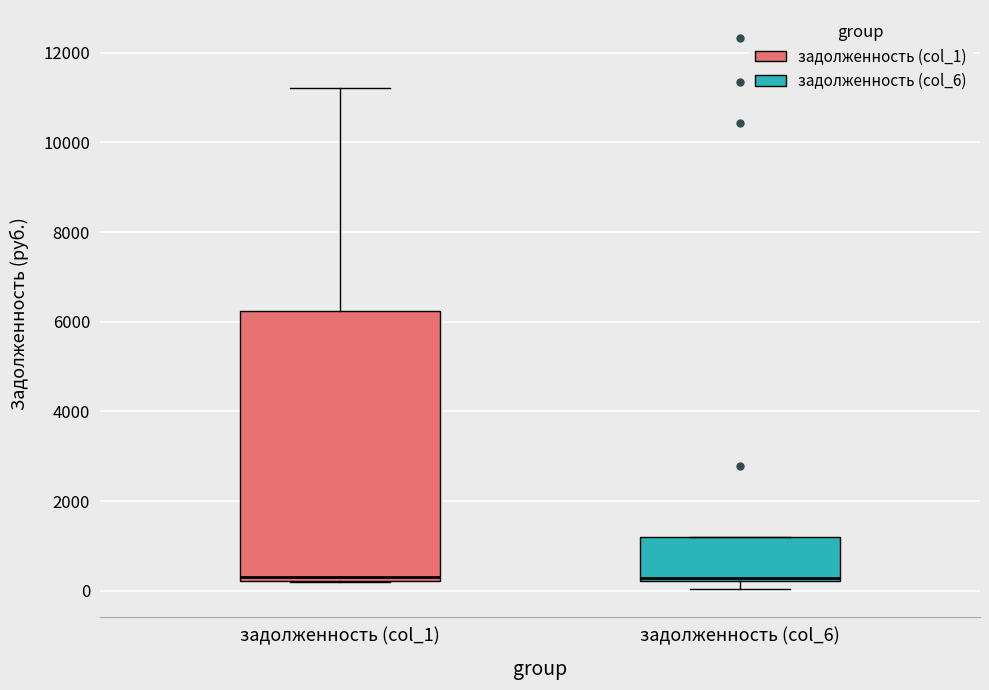

Where is the lower edge of the box for задолженность (col_1) on the y-axis? The values are not printed on the chart, so give them approximately, as read against the axis.

200